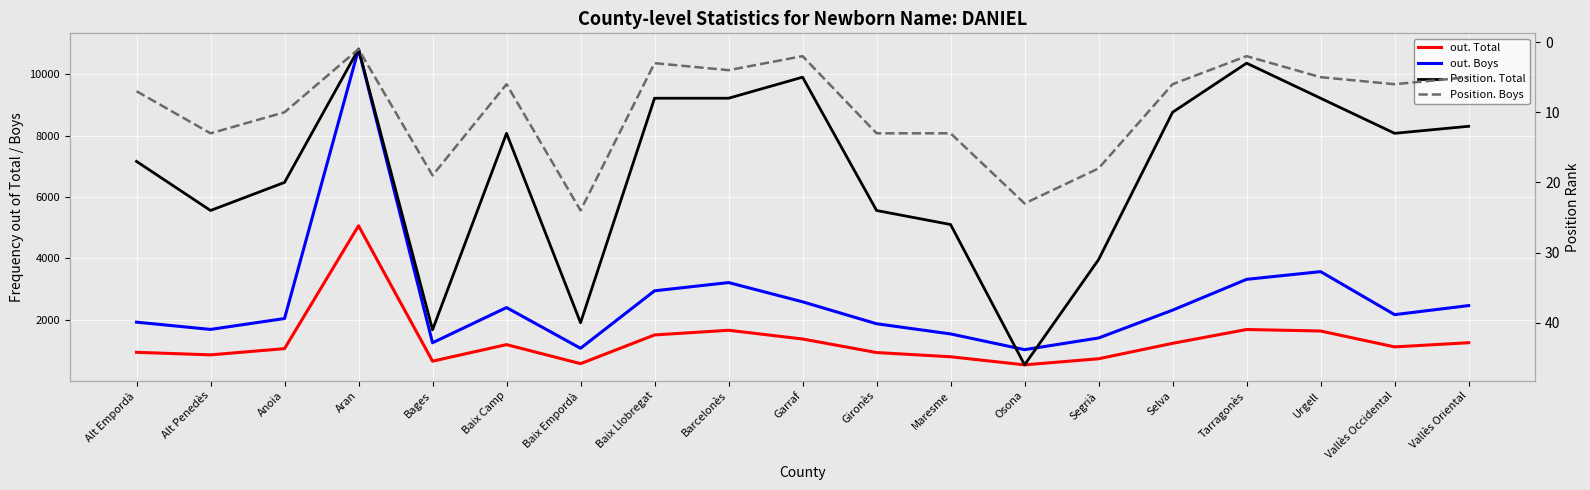

Where is the first local maximum for out. Boys?

Aran